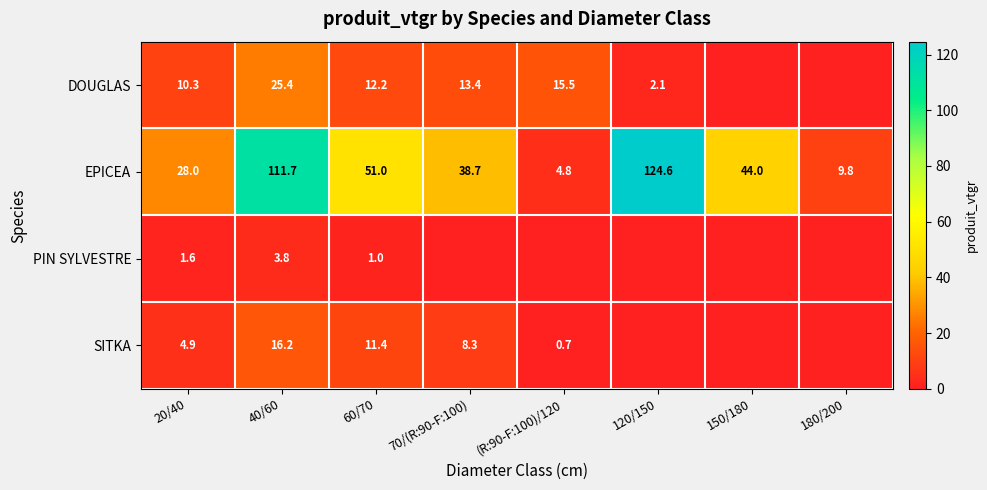

At which label does EPICEA reach its peak?

120/150